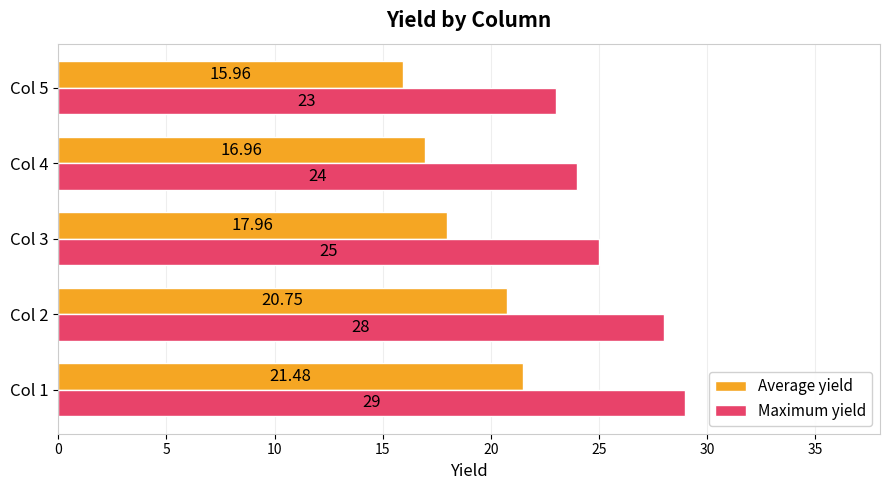

What is the difference between the Average yield values at Col 4 and Col 3?

1.0